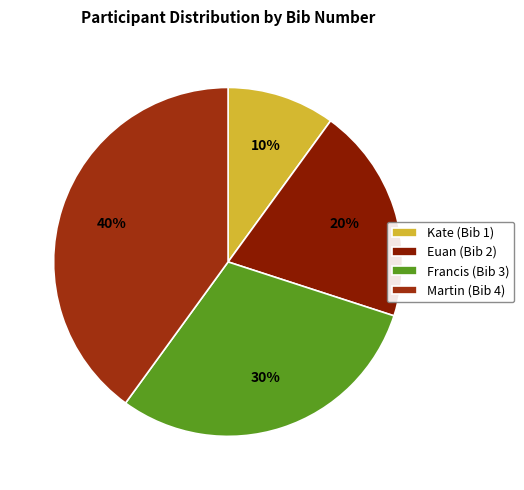

What percentage do Francis and Euan together represent?

50.0%